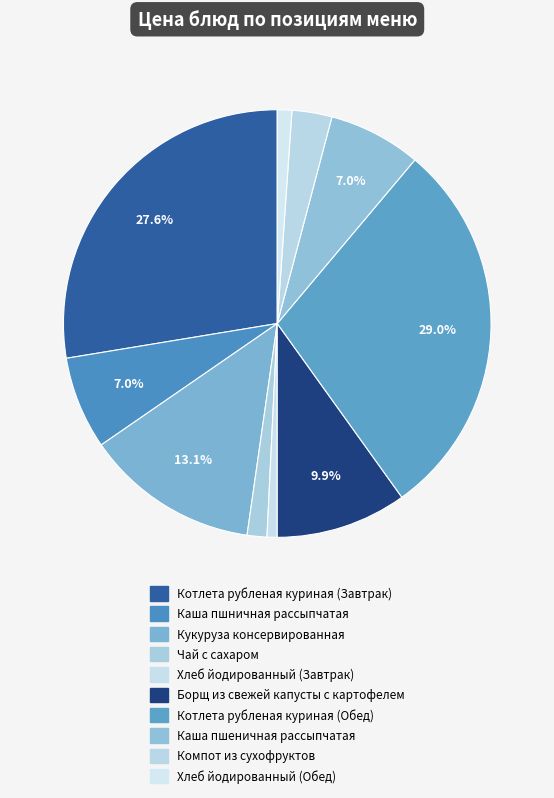

Is there any slice that represents more than half of the pie?

No